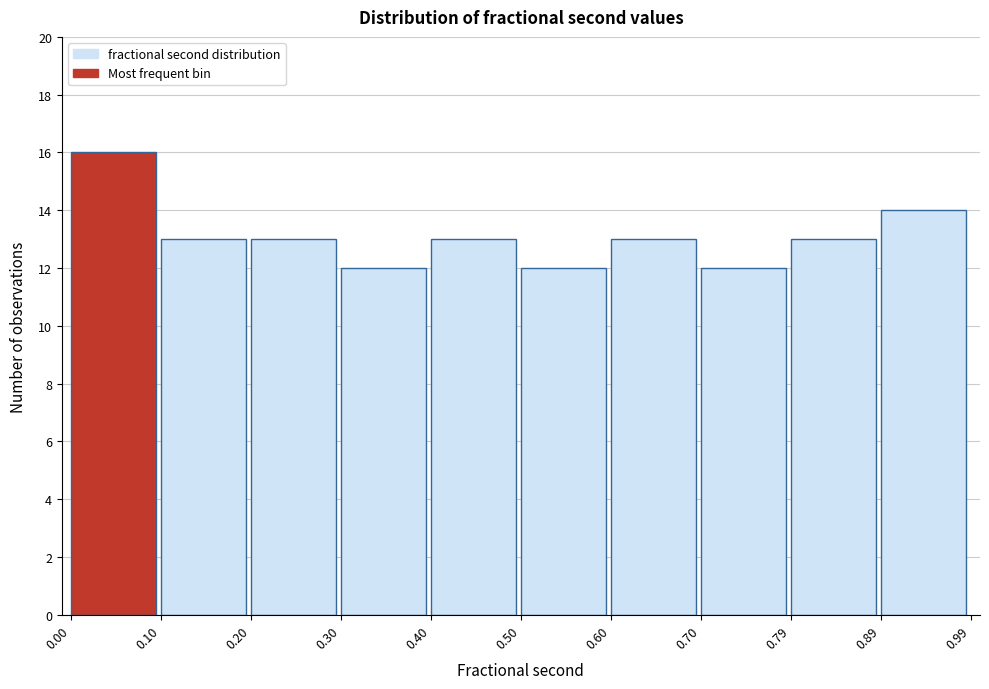

Reading left to right, transcribe this chart: for each bar, give the range it covers on the x-axis and its height. The values are not printed on the chart, so give them approximately, as read against the axis.

0.00 to 0.10: 16
0.10 to 0.20: 13
0.20 to 0.30: 13
0.30 to 0.40: 12
0.40 to 0.50: 13
0.50 to 0.60: 12
0.60 to 0.70: 13
0.70 to 0.79: 12
0.79 to 0.89: 13
0.89 to 0.99: 14